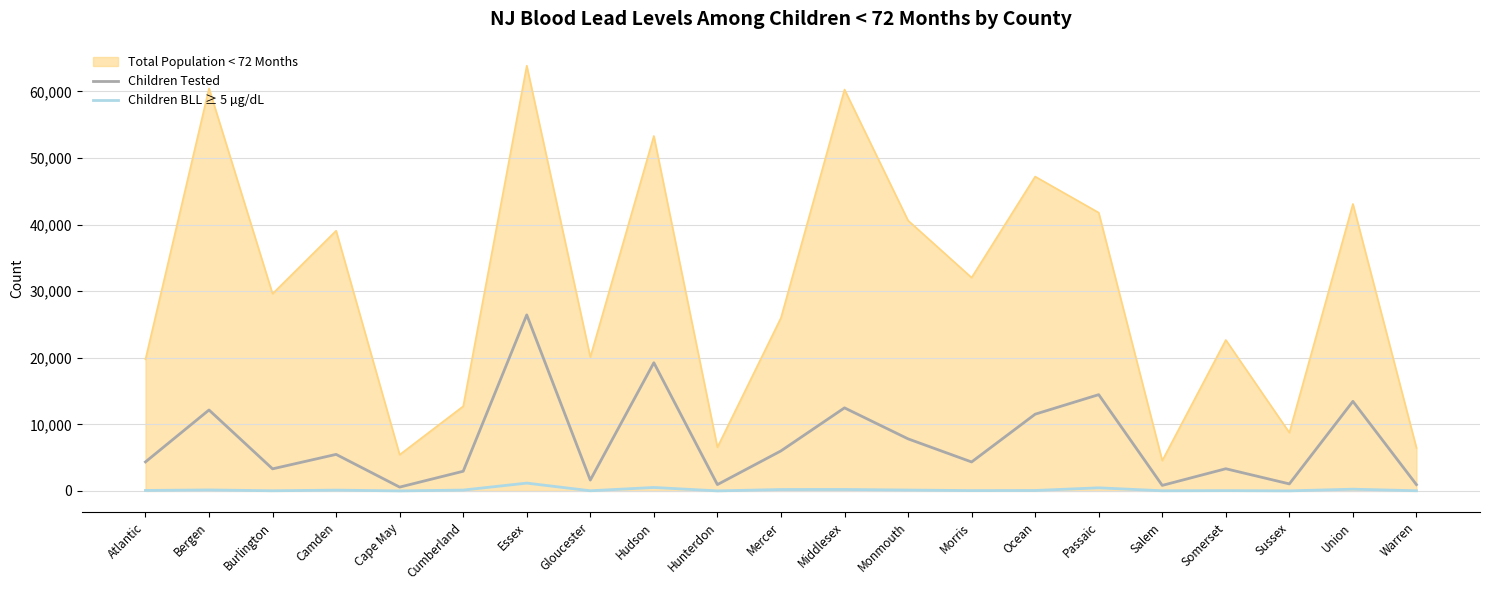

Rank the series by their maximum value, from lowest to highest.

Children BLL ≥ 5 µg/dL, Children Tested, Total Population < 72 Months